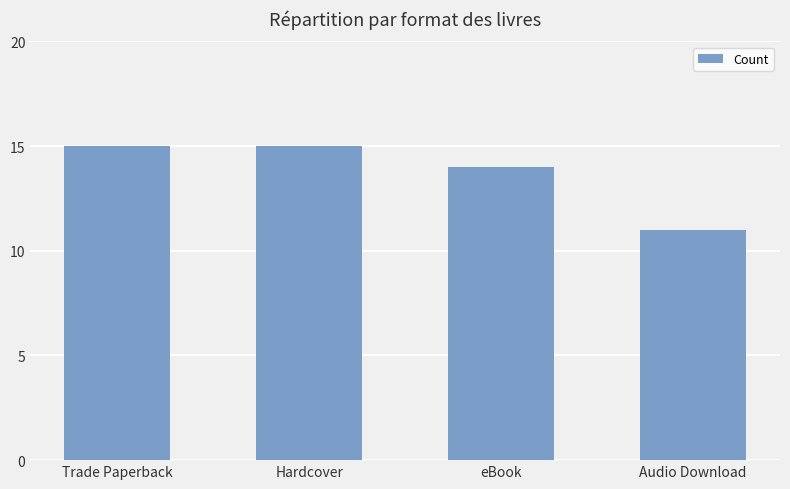

How many values are below 15?

2